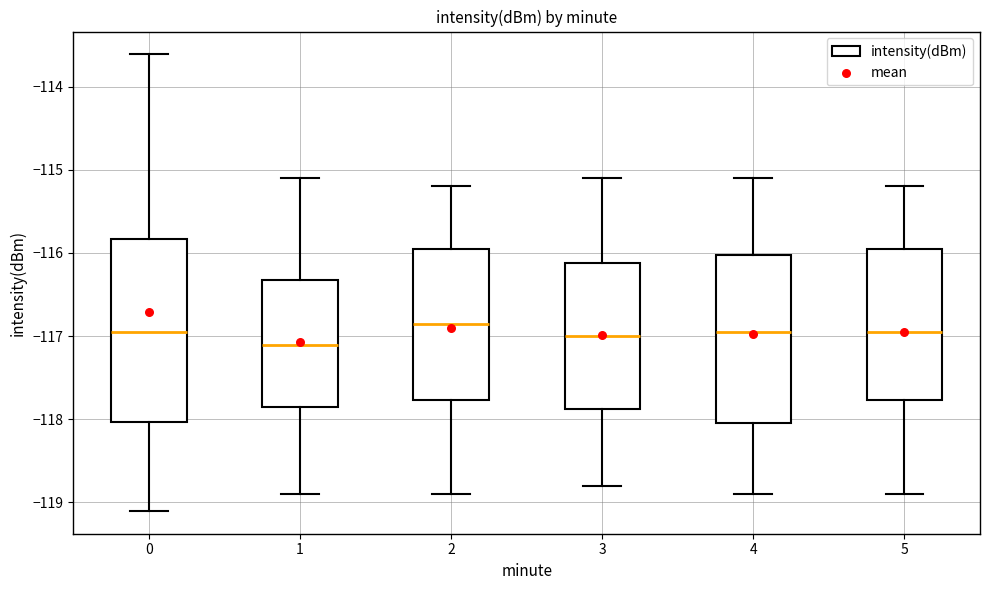

Which box is the tallest, from its lower edge to its upper edge?

0